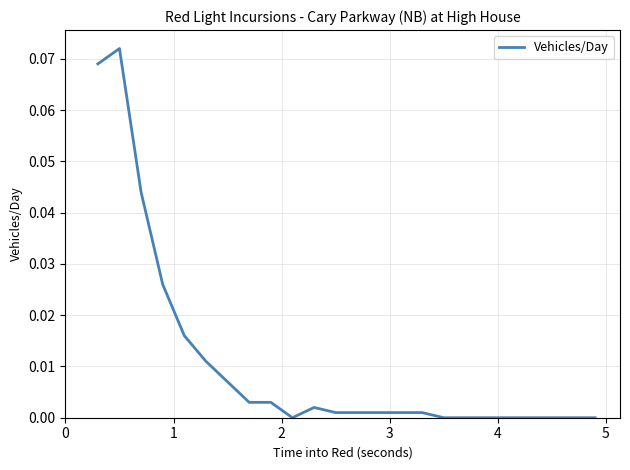

Is this an area chart (filled region under the line)?

No